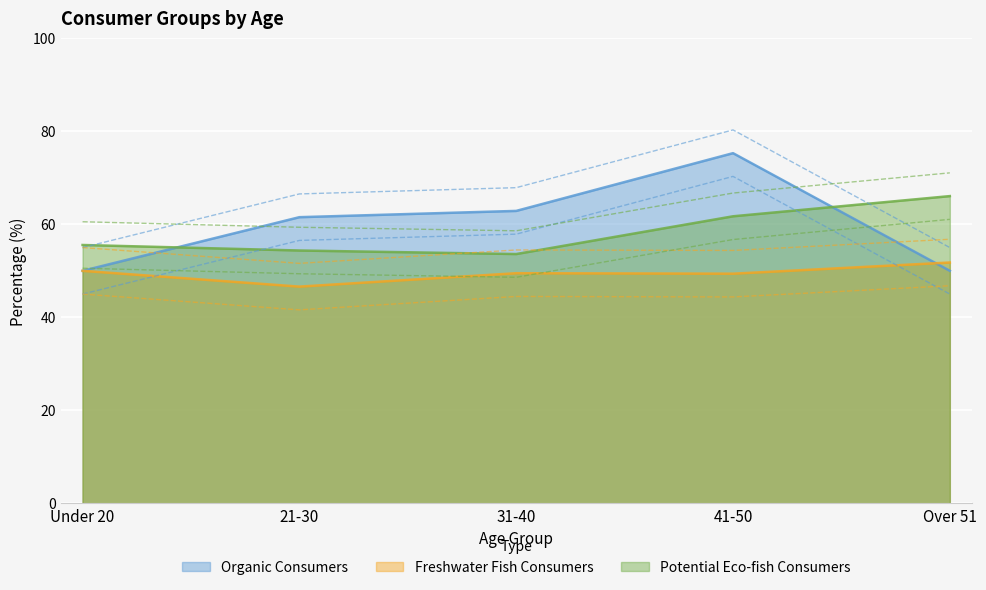

Rank the categories by Potential Eco-fish Consumers value from lowest to highest.

31-40, 21-30, Under 20, 41-50, Over 51